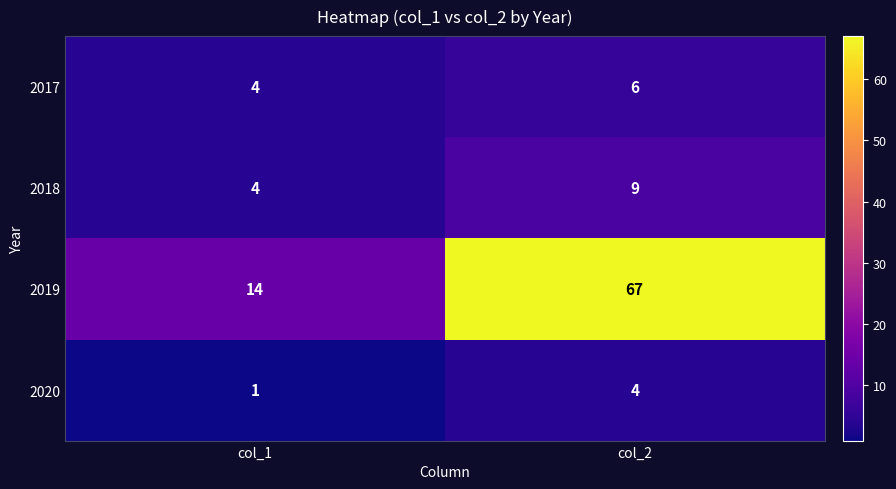

Between col_1 and col_2, which series saw the biggest shift?

2019